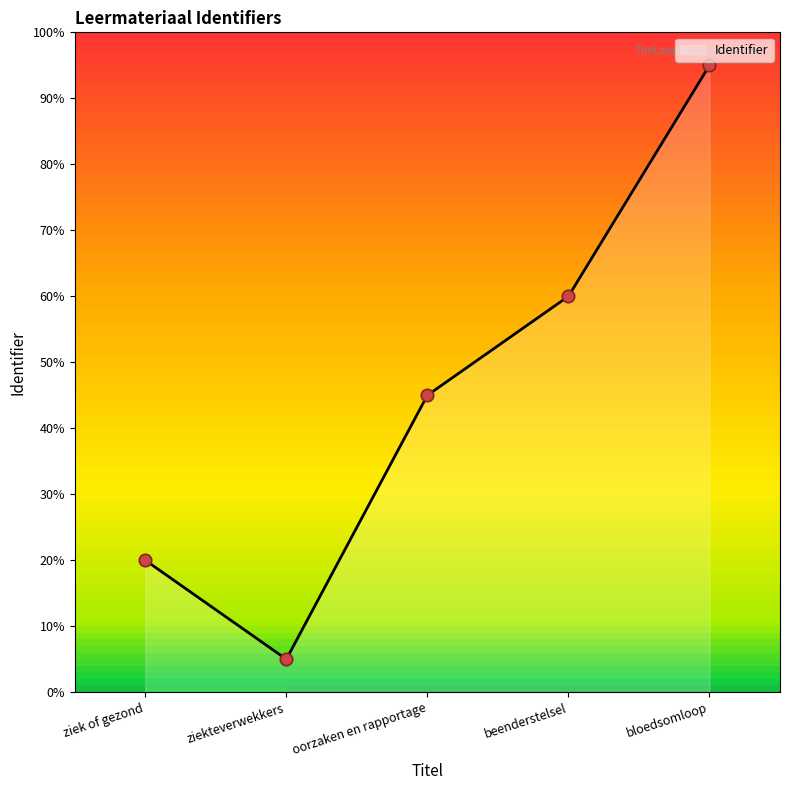

Approximately how many times larger is the value at beenderstelsel compared to oorzaken en rapportage?

1.3